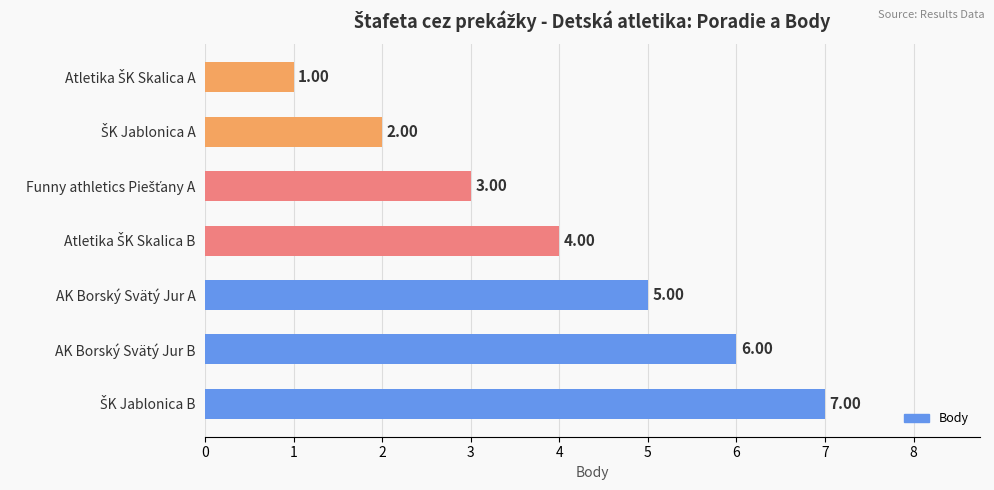

What is the greatest value displayed?

7